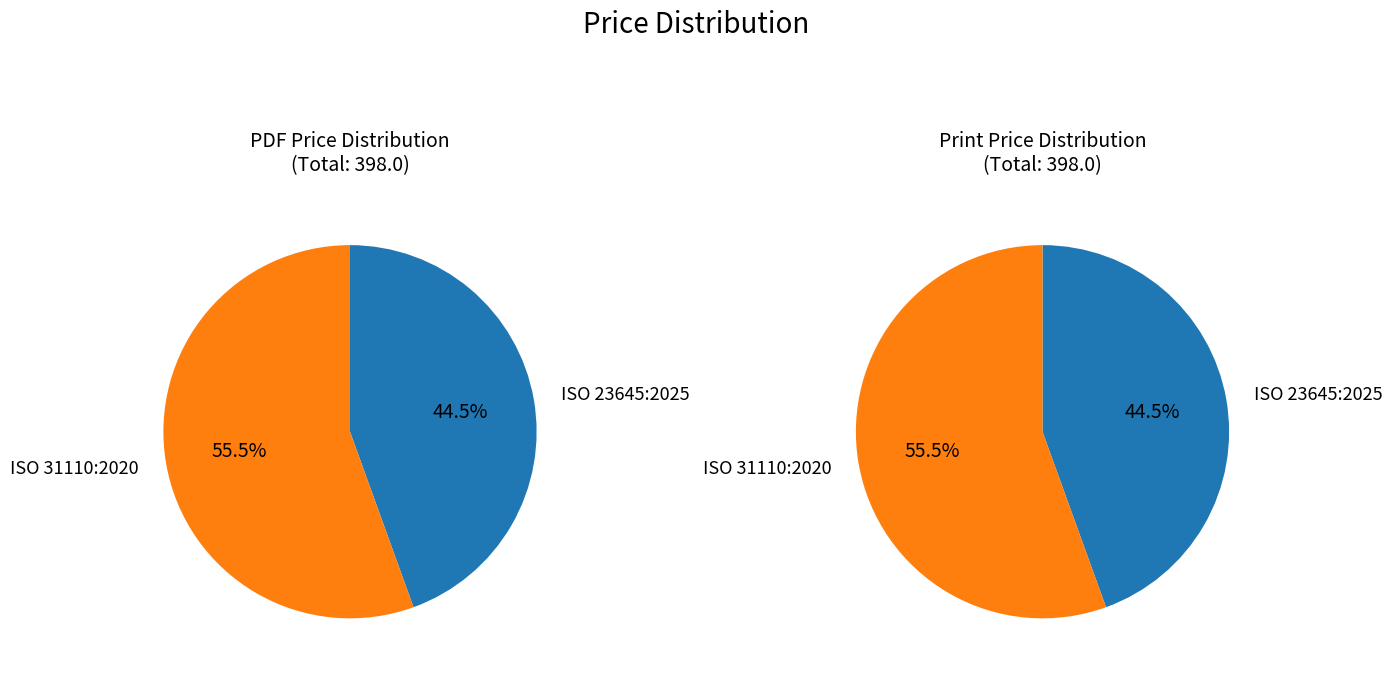

What is the smallest slice in the pie chart?

ISO 23645:2025